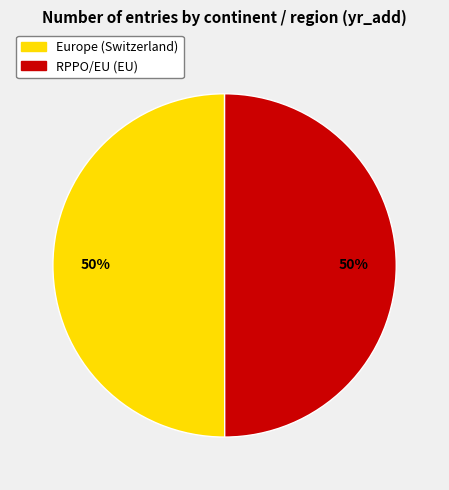

Is it true that Europe (Switzerland) is 61% of the pie?

False